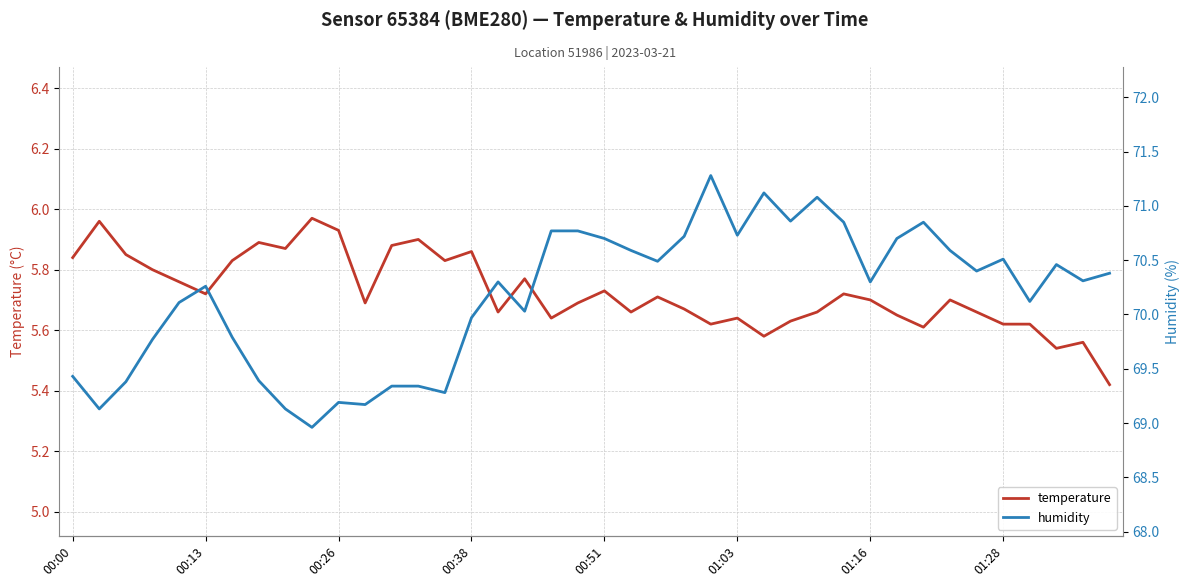

What position from the left is 12?

13